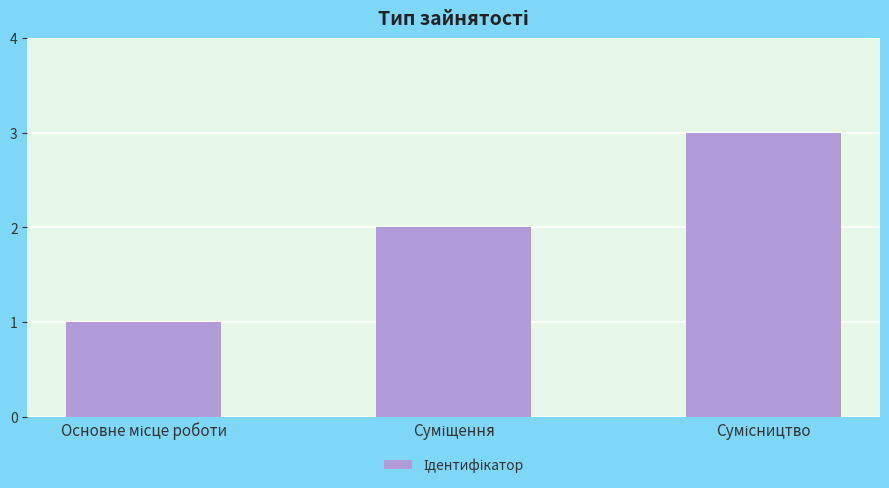

What is the sum of all values?

6